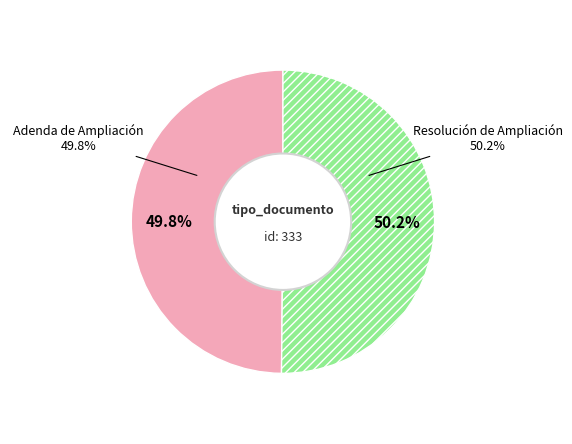

To the nearest percent, what is the combined percentage of Resolución de Ampliación and Adenda de Ampliación?

100%